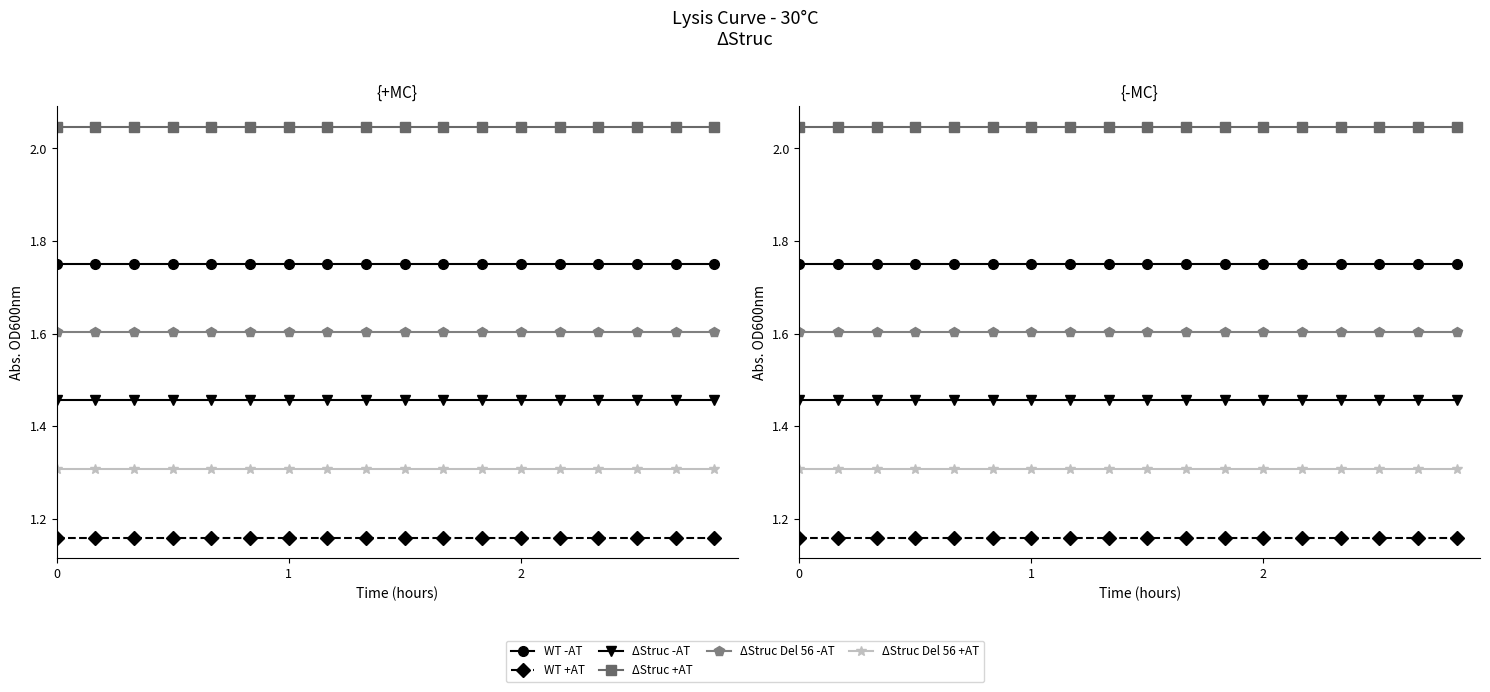

True or false: WT +AT has more than 0 points higher than both neighbors.

False